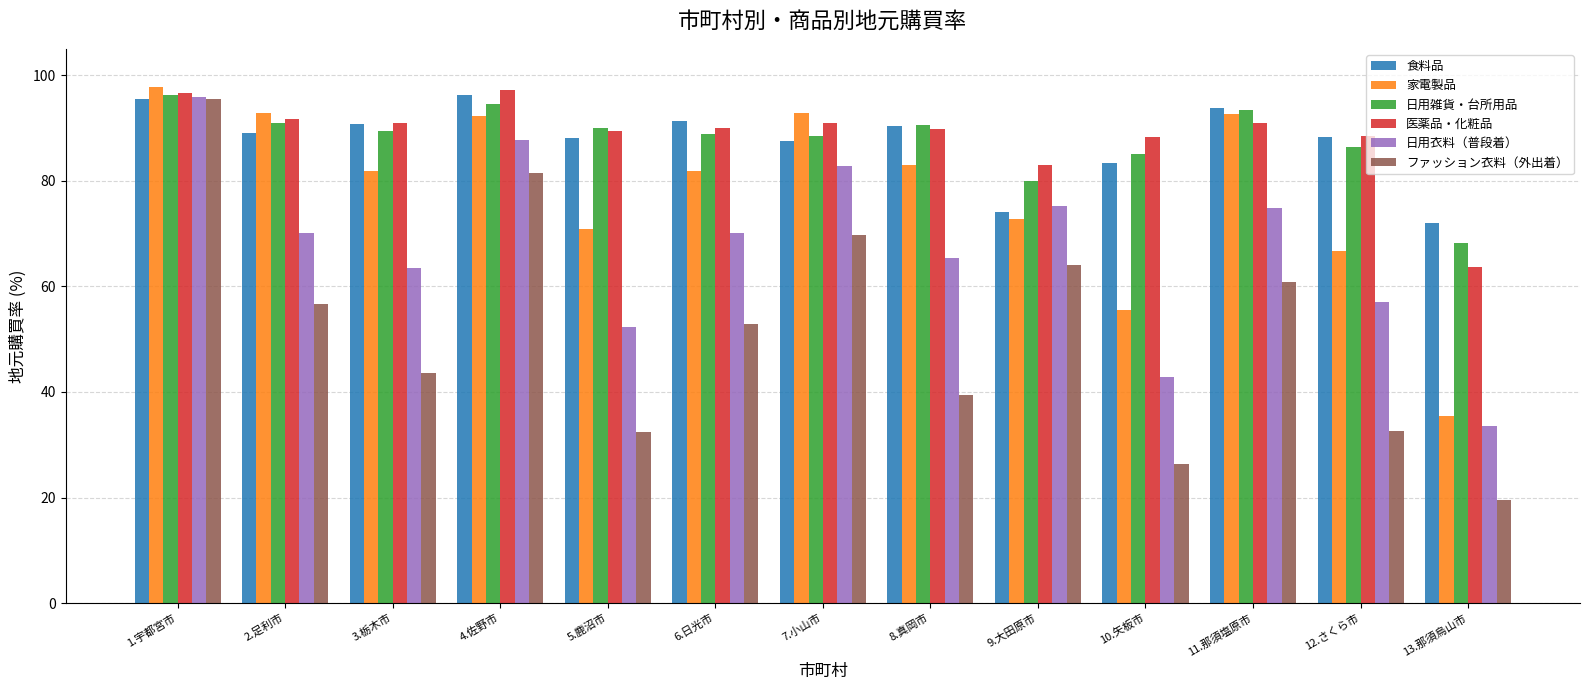

At which category is the sum across all series the highest?

1.宇都宮市